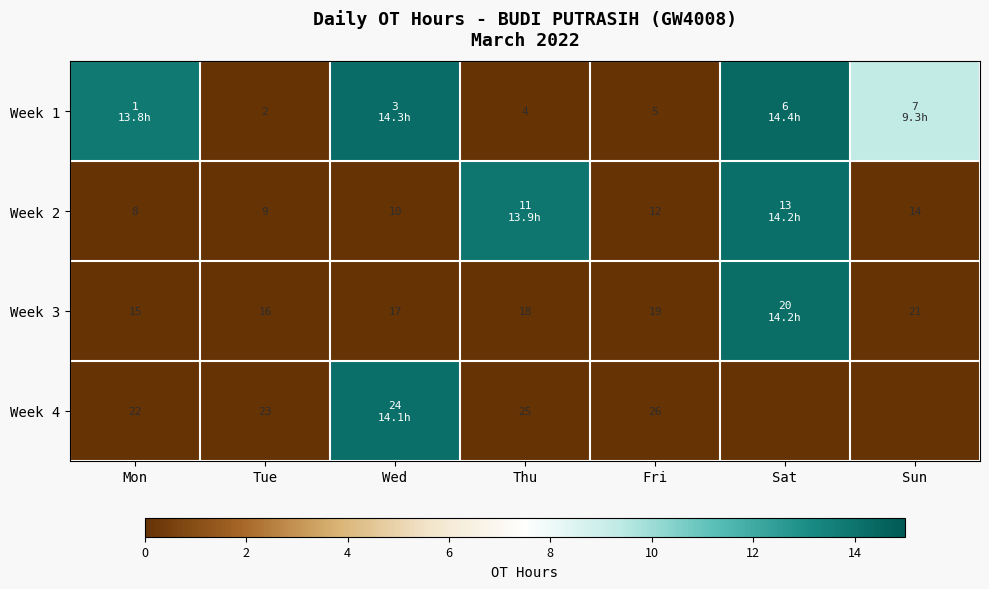

The Week 3 series shows 0.0 at Fri. True or false?

True